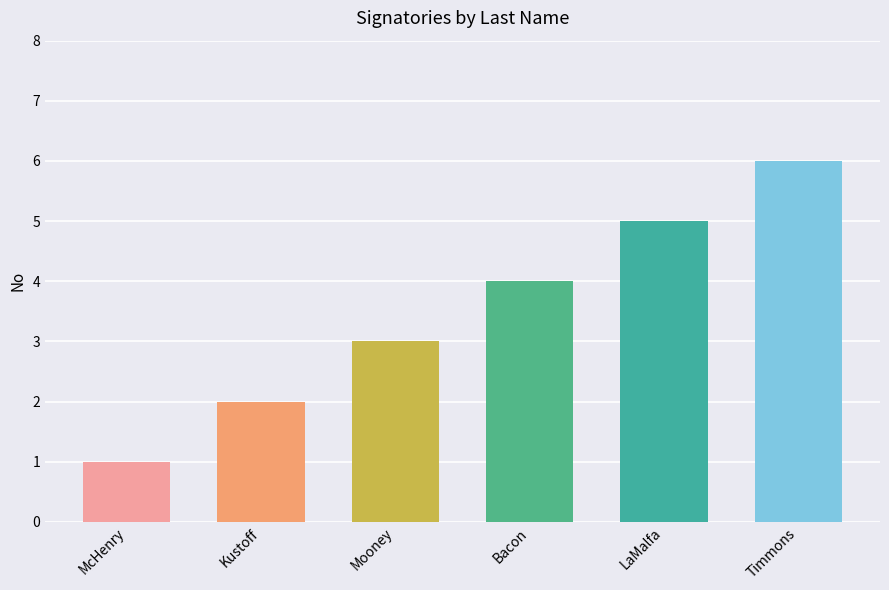

True or false: the data shows 3 at Mooney.

True